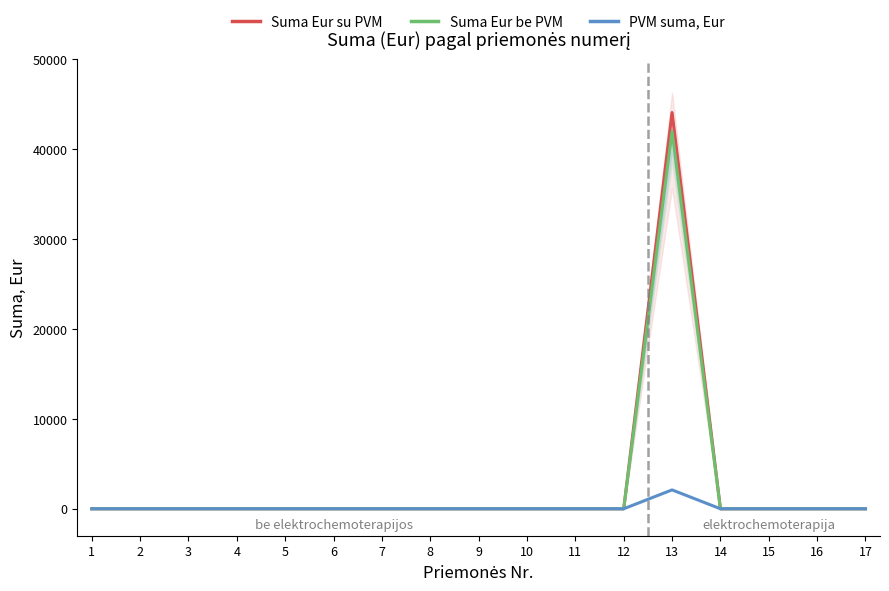

Which has a higher value, 3 or 8?

3